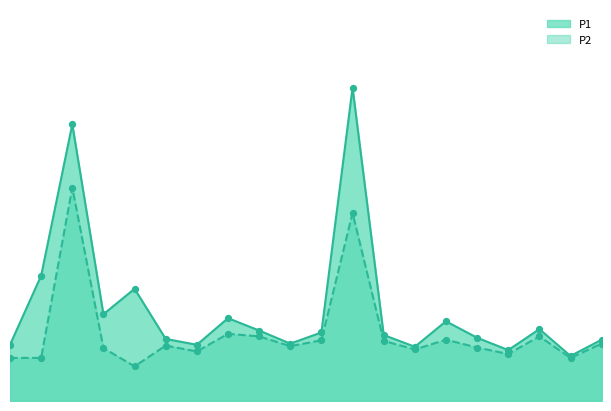

What is the total value across all series at 02:54?

7.7